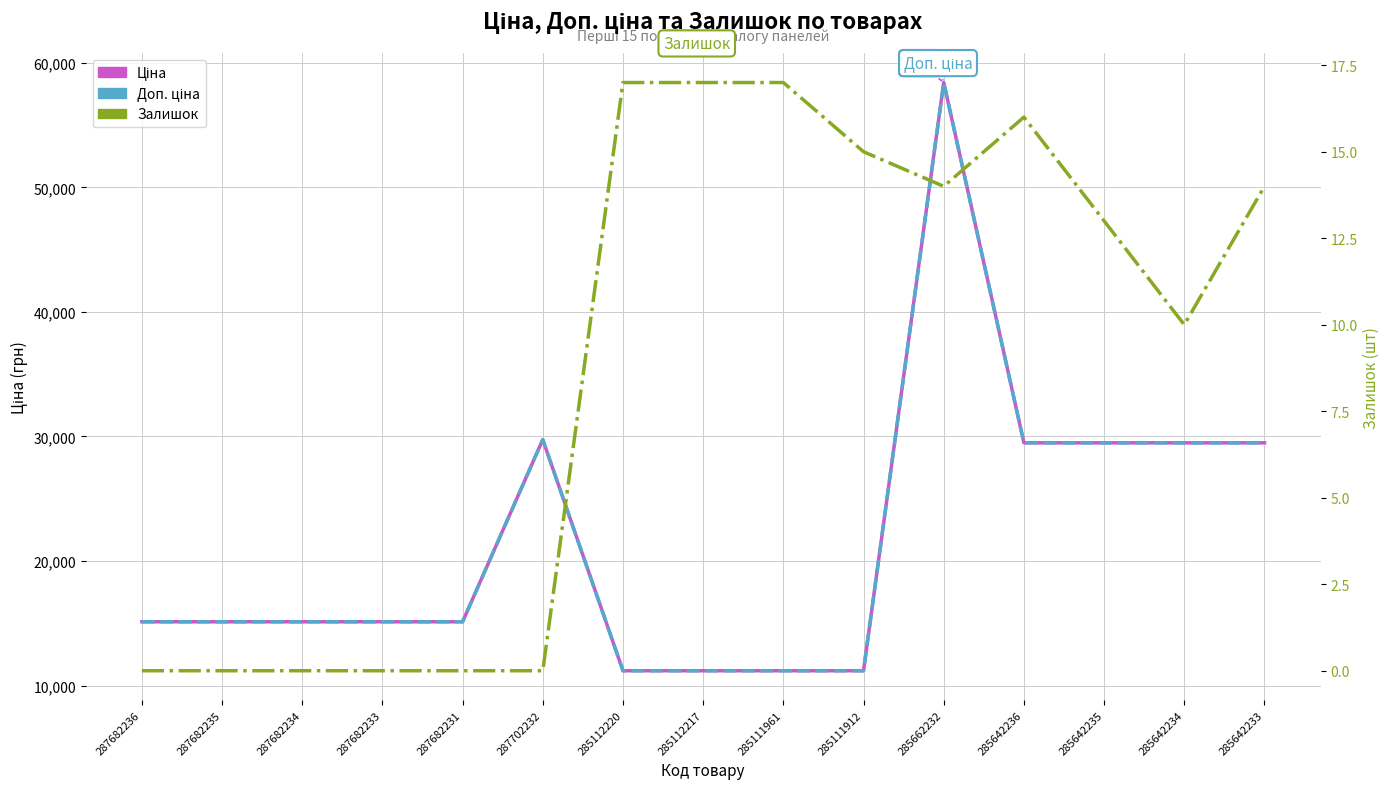

Rank the series by their maximum value, from highest to lowest.

Ціна, Доп. ціна, Залишок